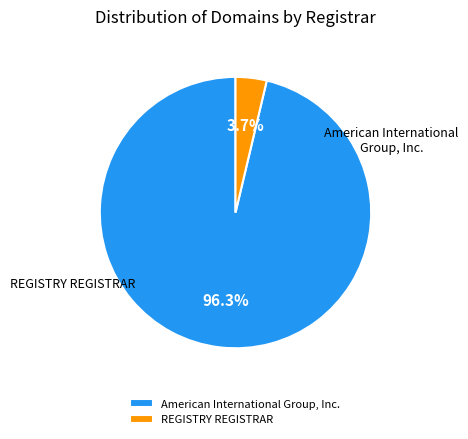

Between American International Group, Inc. and REGISTRY REGISTRAR, which is larger?

American International Group, Inc.